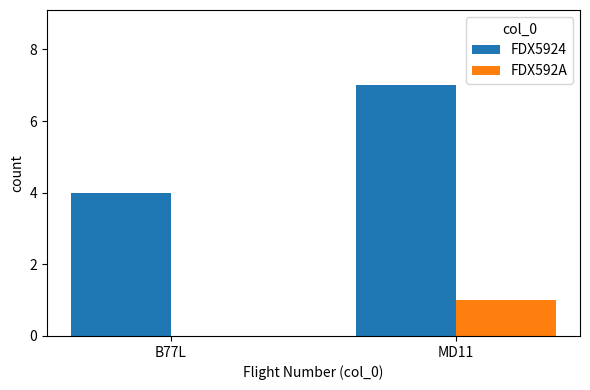

Count the number of data series in this chart.

2